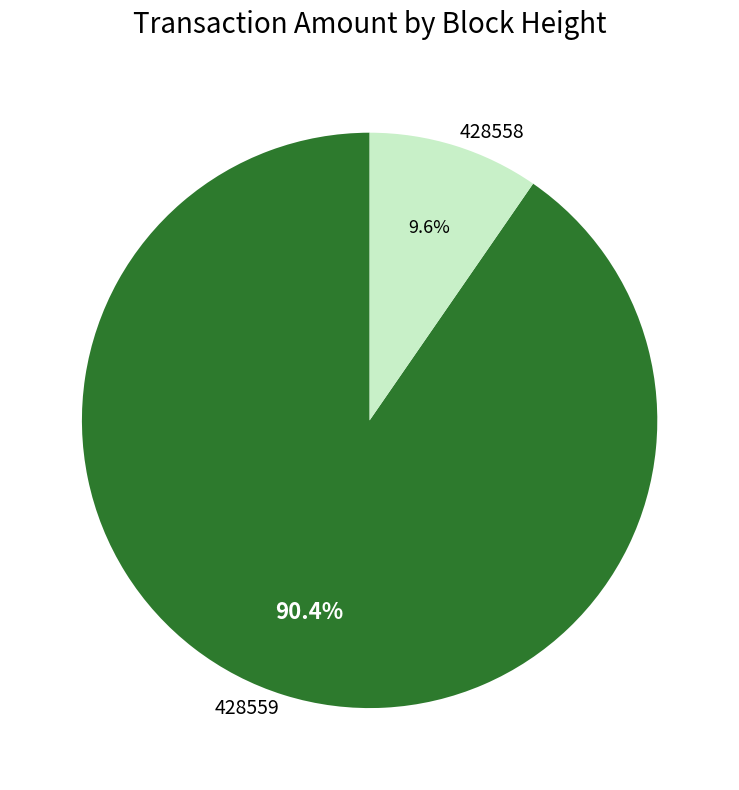

To the nearest percent, what is the difference between the 428559 and 428558 slice percentages?

81%